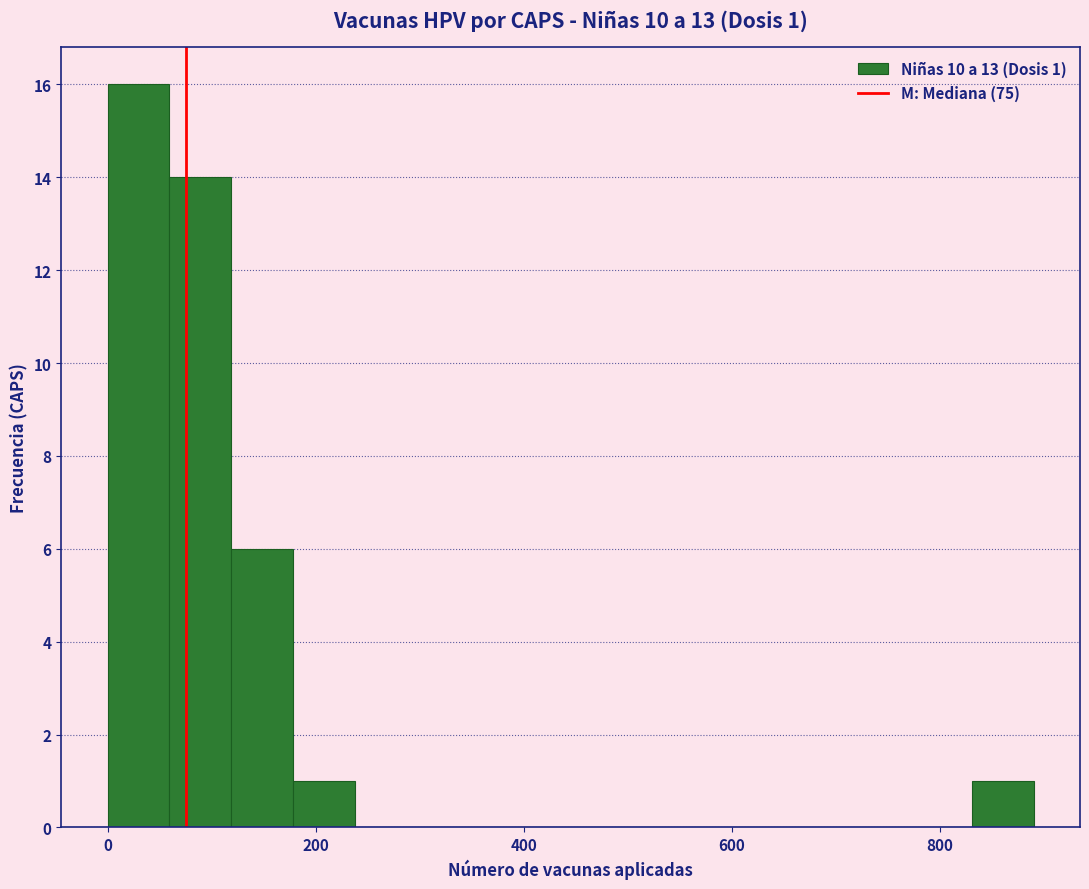

Around what value on the x-axis is the tallest bar? Give the approximate position of its centre, as read against the axis.

20